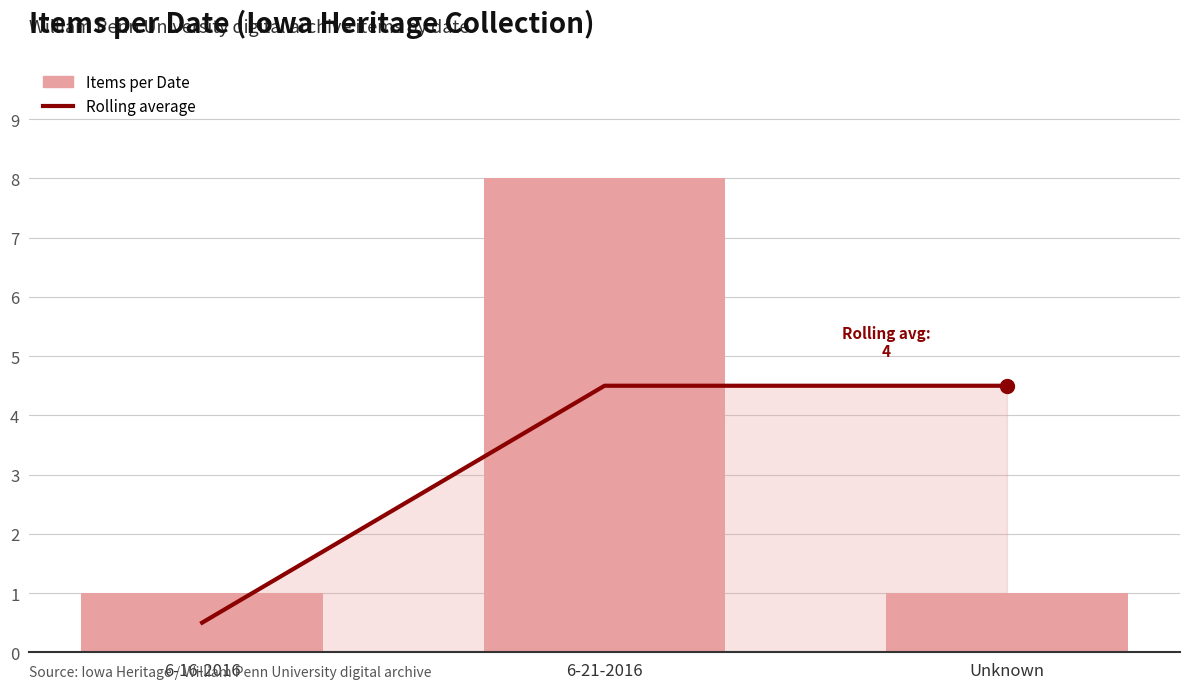

What is the sum of all Items per Date values?

10.0